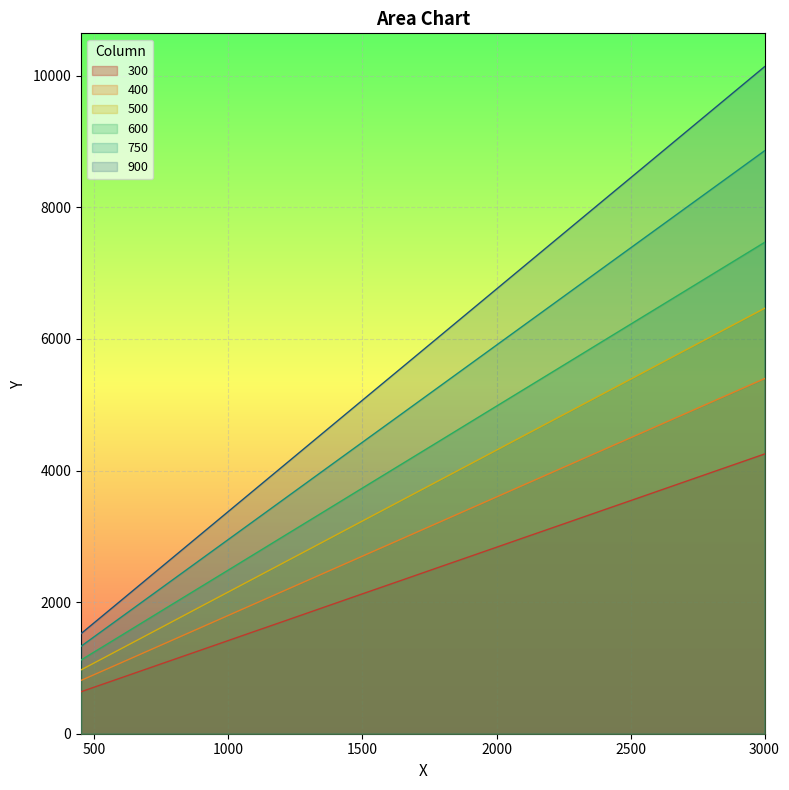

Reading right to left, extract all data points from this chart.

300: 4251	3826	3613	3401	3188	2976	2763	2551	2338	2126	1913	1700	1488	1275	1063	850	638
400: 5397	4857	4587	4318	4048	3778	3508	3238	2968	2699	2429	2159	1889	1619	1349	1079	810
500: 6465	5819	5495	5172	4849	4526	4202	3879	3556	3233	2909	2586	2263	1940	1616	1293	970
600: 7467	6720	6347	5974	5600	5227	4854	4480	4107	3734	3360	2987	2613	2240	1867	1493	1120
750: 8859	7973	7530	7087	6644	6201	5758	5315	4872	4430	3987	3544	3101	2658	2215	1772	1329
900: 10137	9123	8616	8110	7603	7096	6589	6082	5575	5069	4562	4055	3548	3041	2534	2027	1521